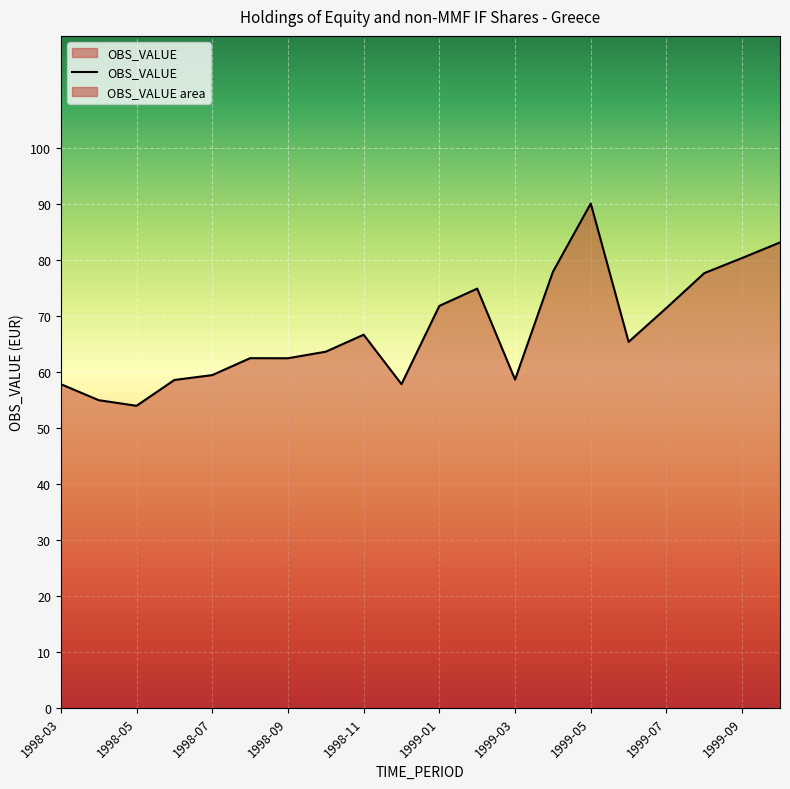

What is the greatest value displayed?

90.1